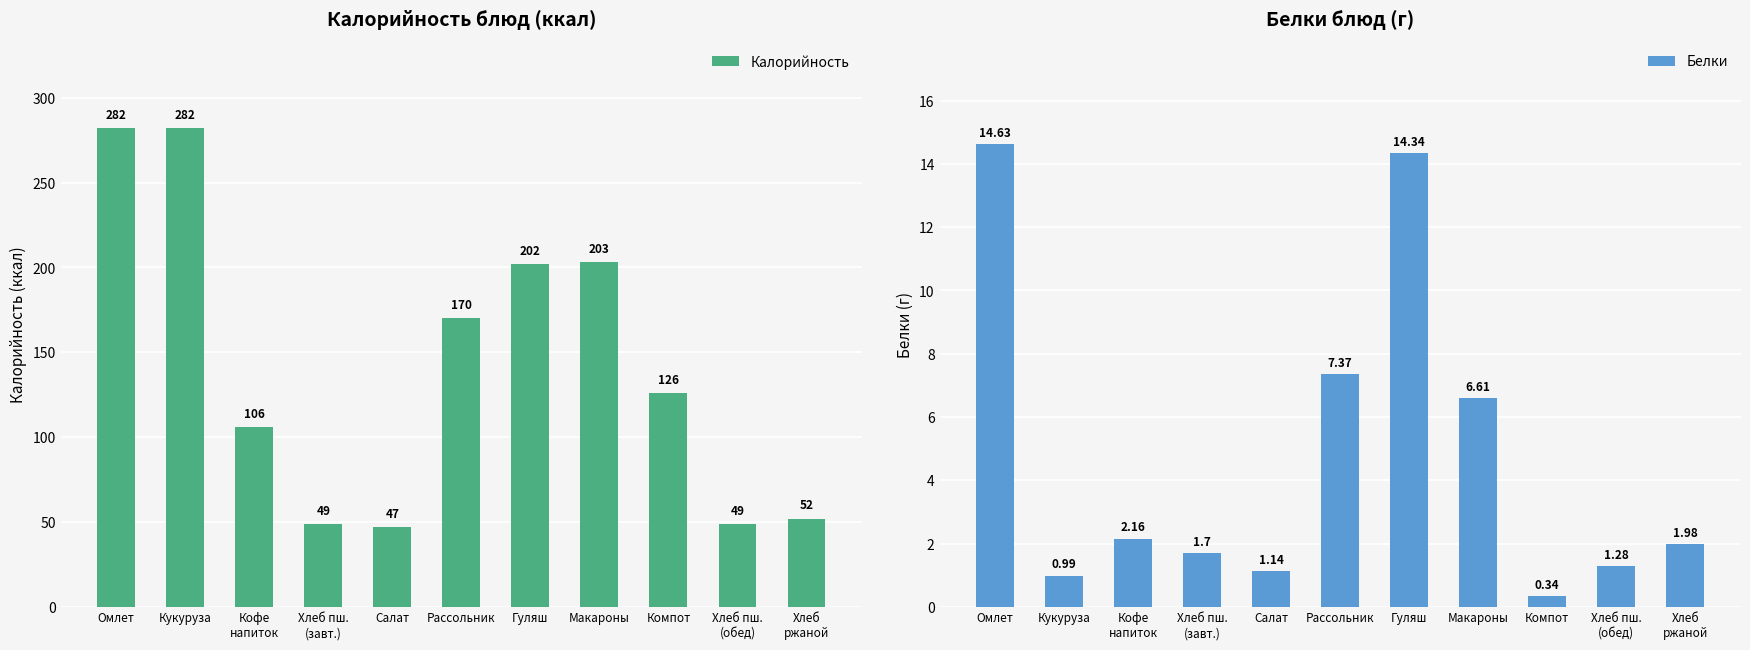

Reading right to left, transcribe all the data shown in this chart.

Калорийность: 52.0	49.0	126.0	203.0	202.0	170.0	47.0	49.0	106.0	282.0	282.0
Белки: 2.0	1.3	0.3	6.6	14.3	7.4	1.1	1.7	2.2	1.0	14.6